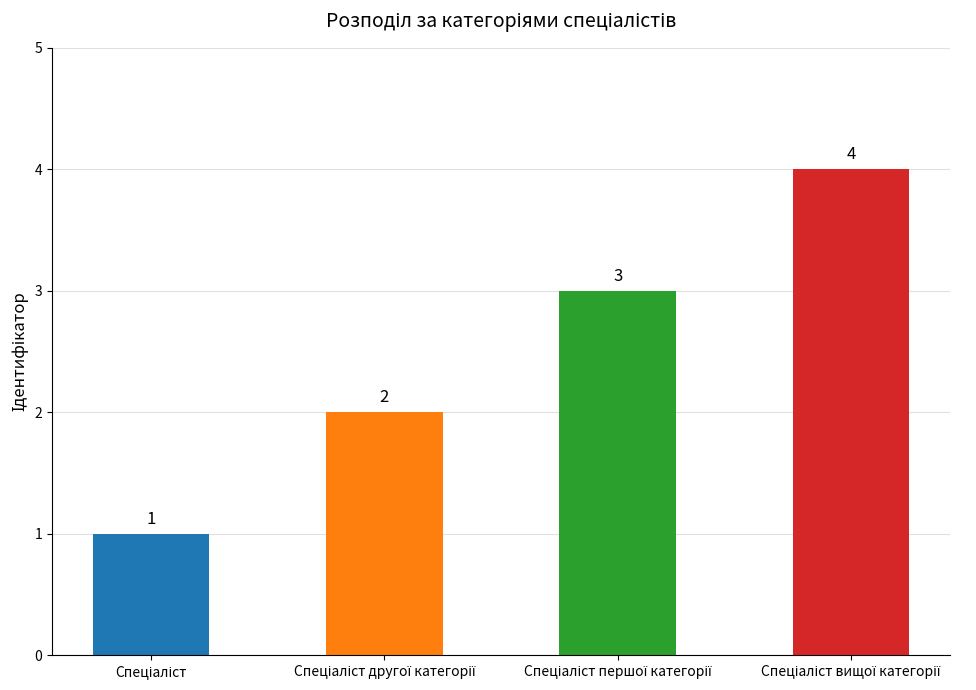

Count the values in the range 2 to 4.

3